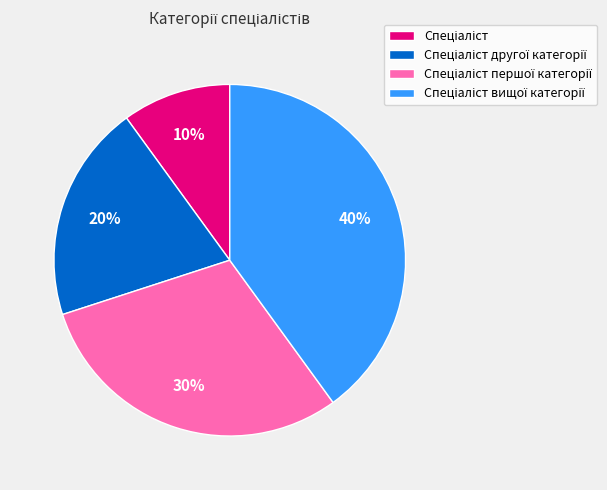

Is there any slice that represents more than half of the pie?

No